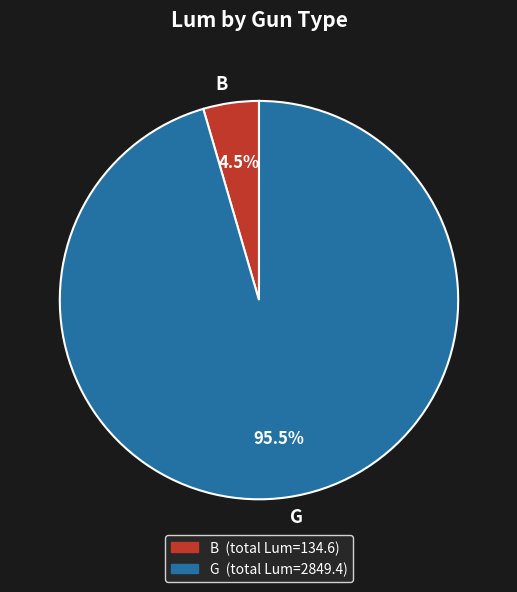

Rank the categories by value from highest to lowest.

G, B